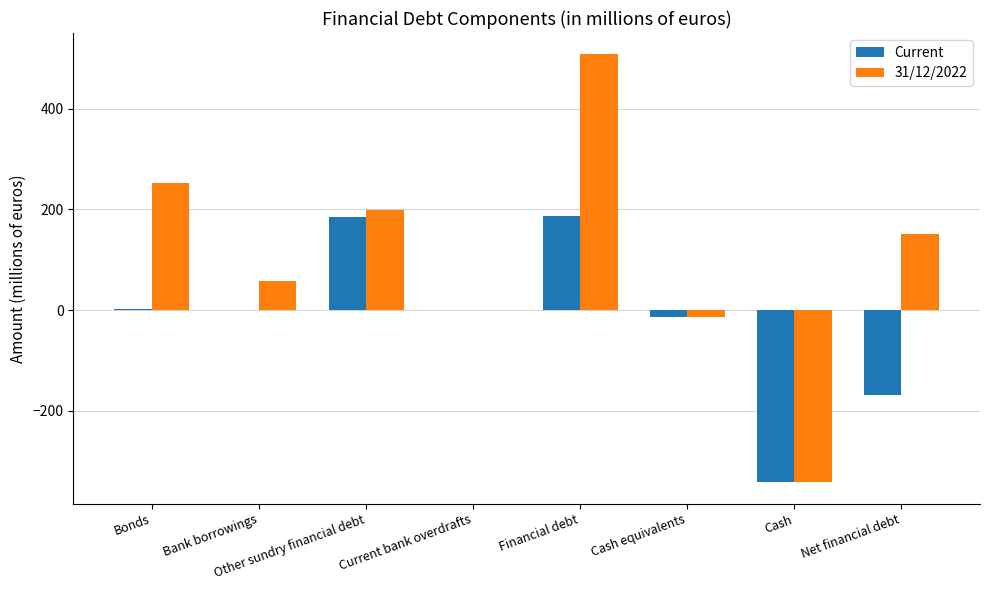

Where is 31/12/2022 nearest to the value 82?

Bank borrowings